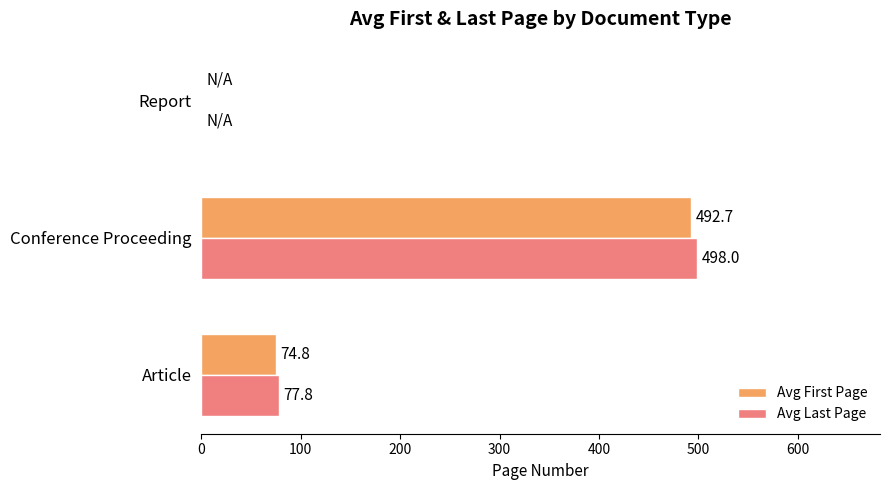

The Avg Last Page series shows 129.1 at Conference Proceeding. True or false?

False